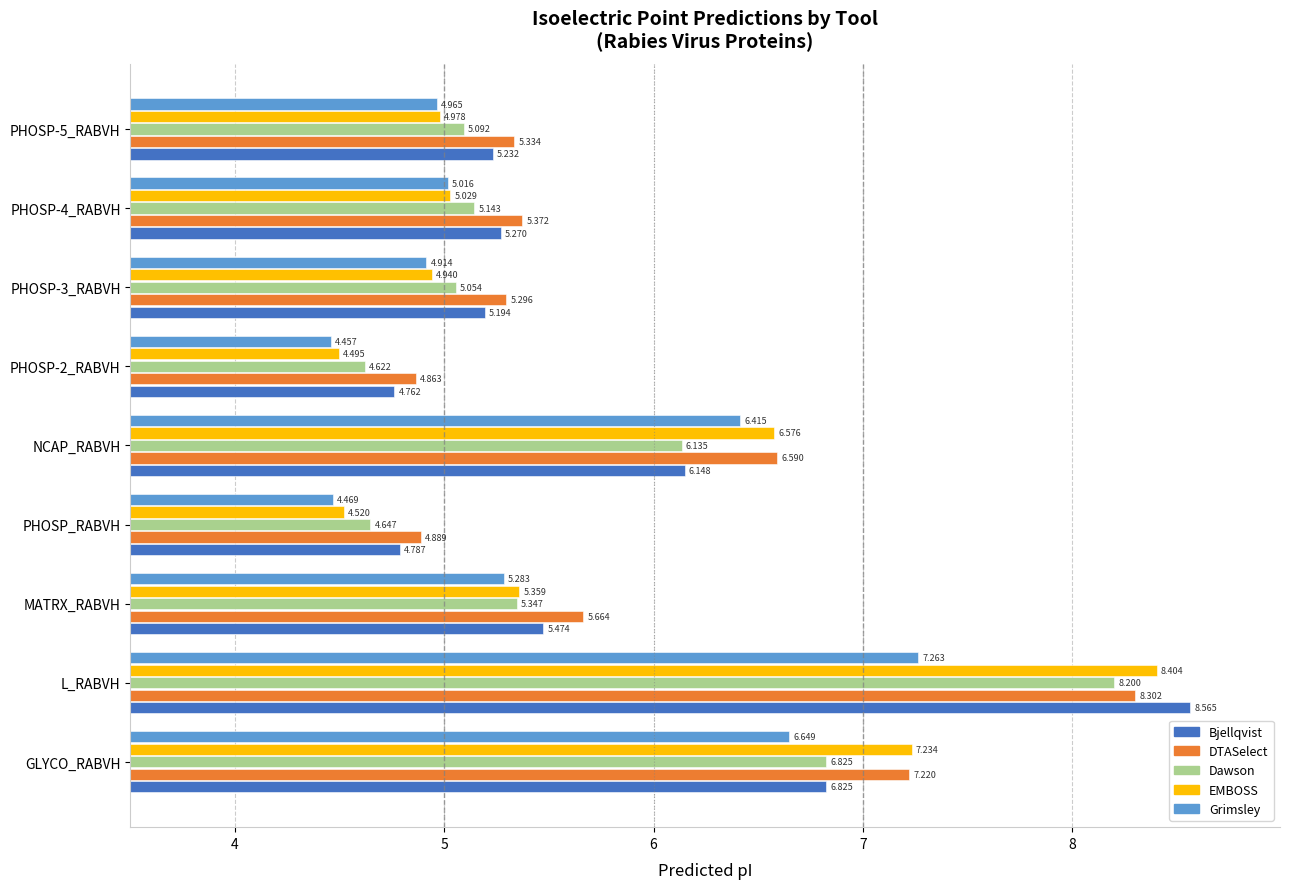

Rank the series at PHOSP-3_RABVH from highest to lowest value.

DTASelect, Bjellqvist, Dawson, EMBOSS, Grimsley